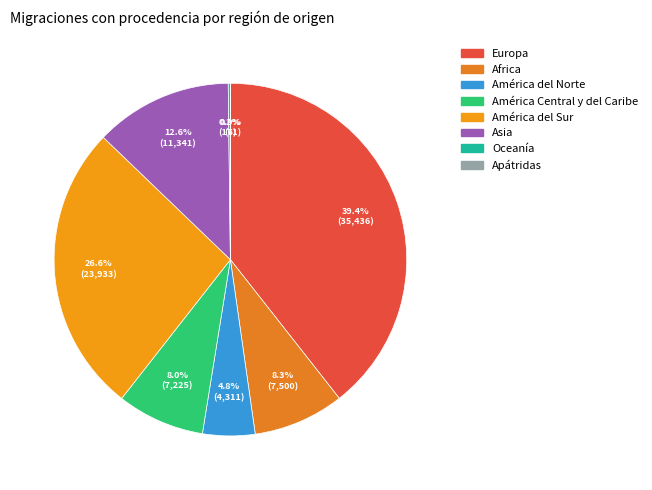

Does Asia account for over 50% of the chart?

No